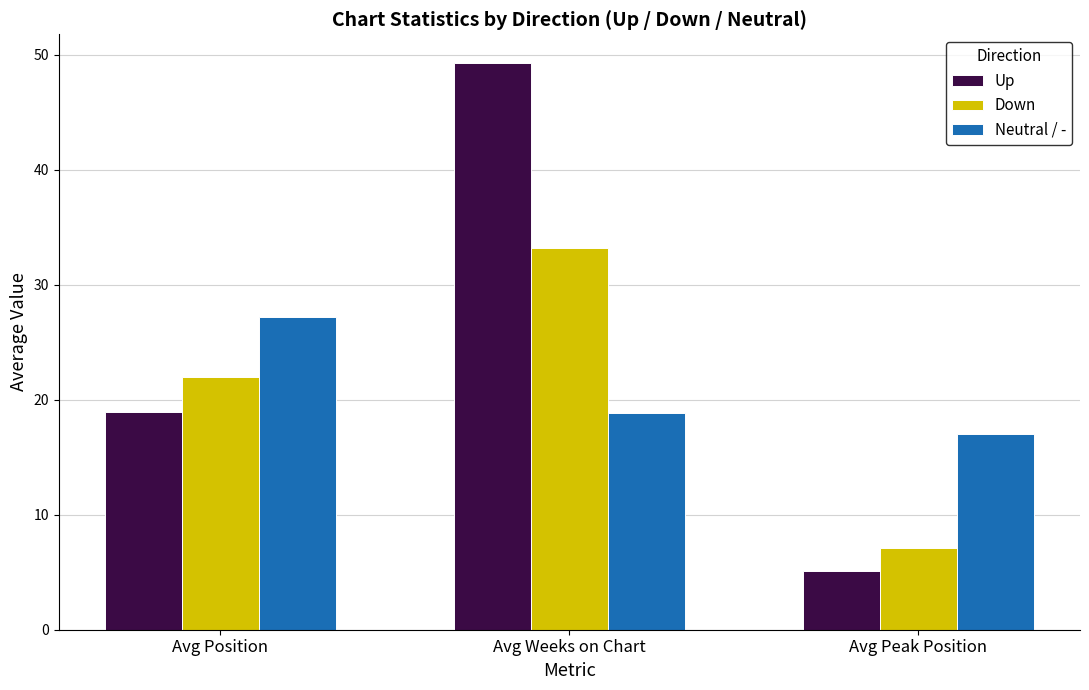

At which category does the chart reach its peak across all series?

Avg Weeks on Chart